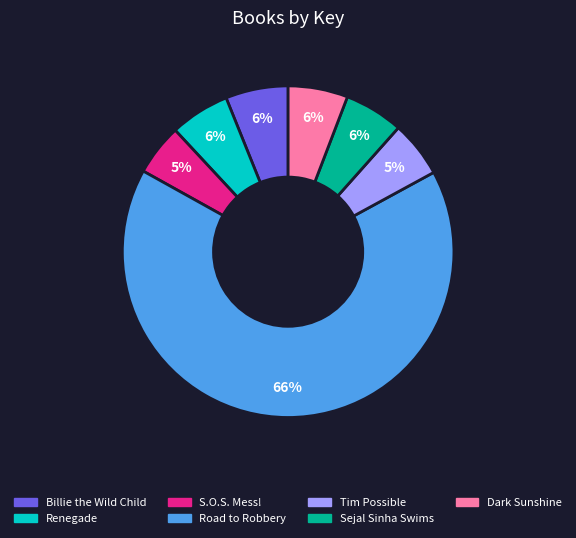

Which slice represents more than half of the pie?

Road to Robbery